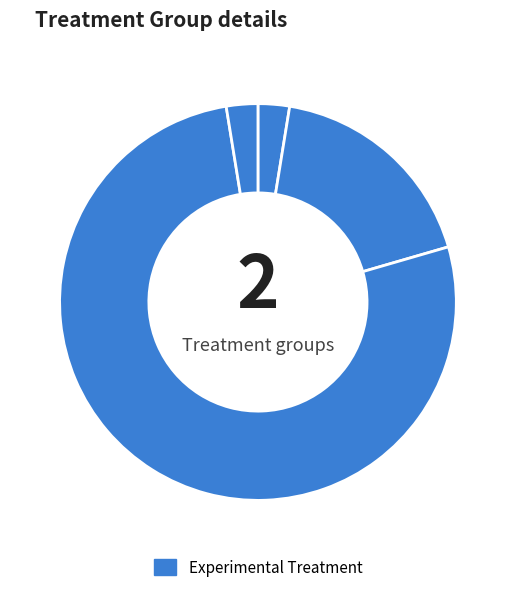

Does any single category account for the majority?

Yes